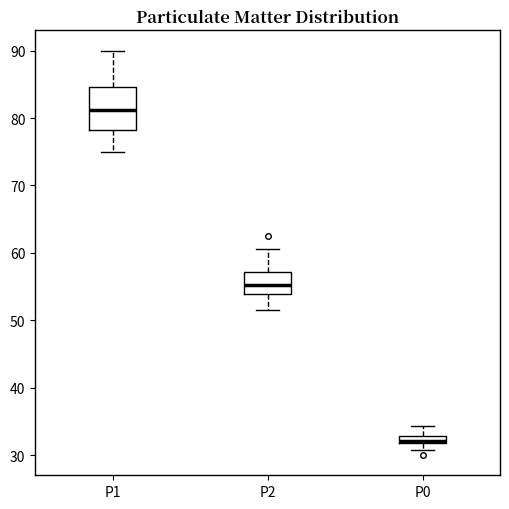

Comparing the boxes themselves (not the whiskers), which one is the tallest?

P1